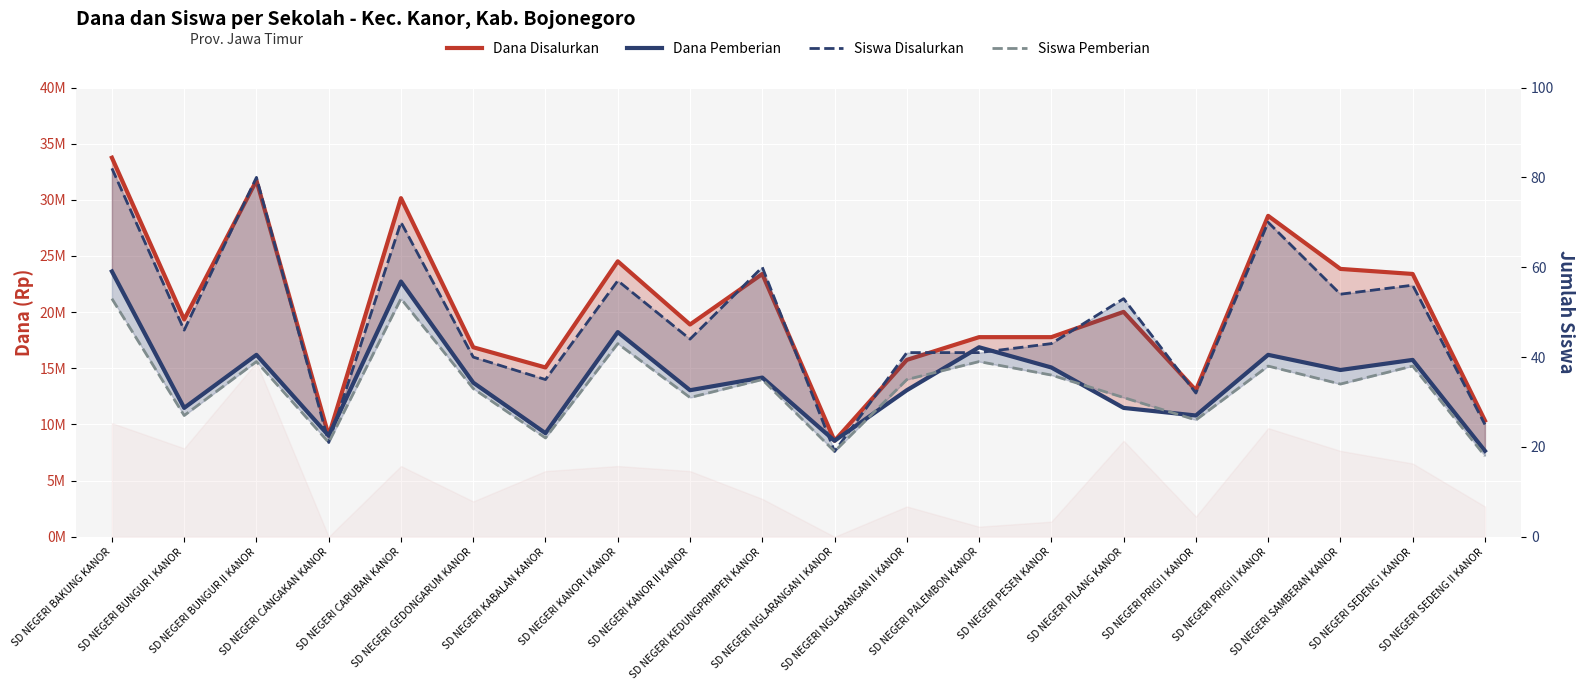

Rank the series at SD NEGERI SEDENG II KANOR from lowest to highest value.

Siswa Pemberian, Siswa Disalurkan, Dana Pemberian, Dana Disalurkan